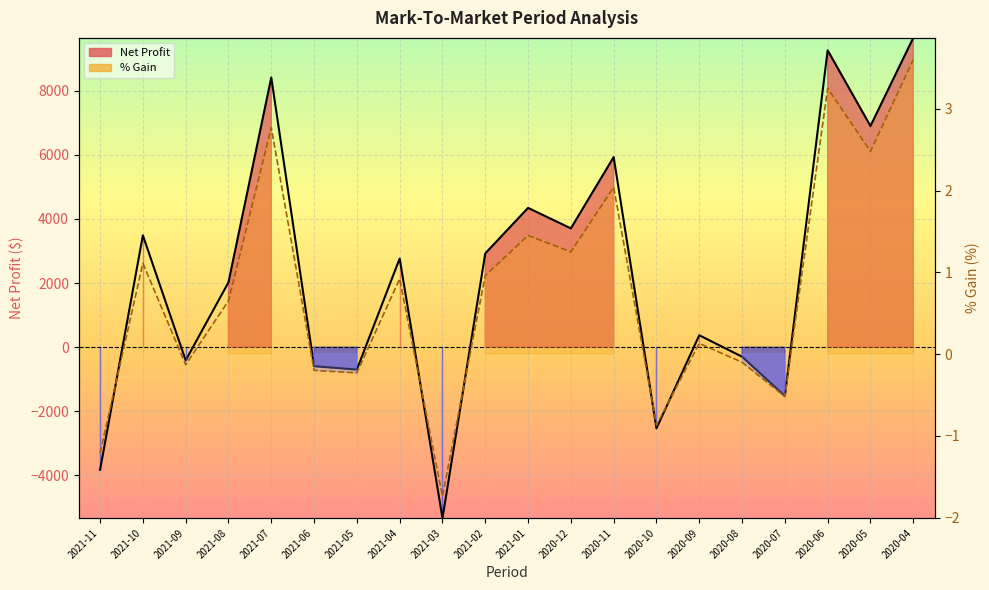

True or false: % Gain has more than 0 interior local peaks.

True